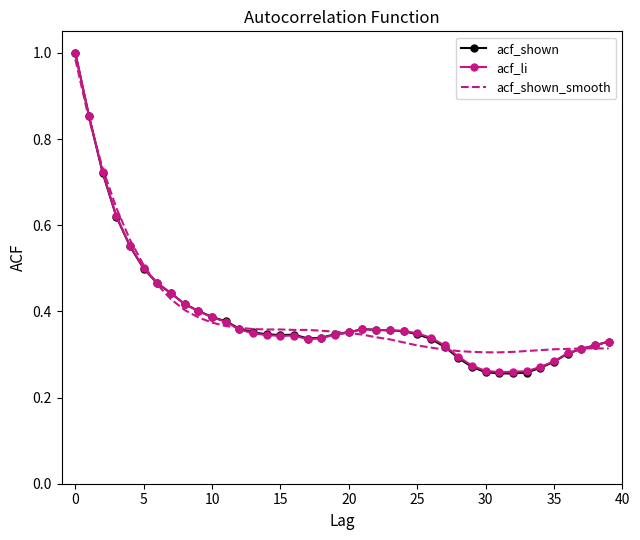

Which series has the widest spread of values?

acf_shown